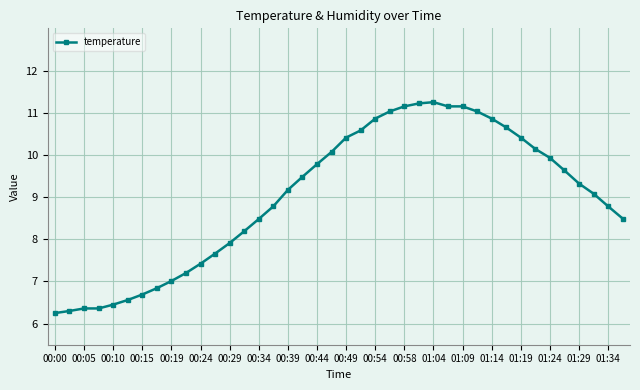

What is the average value?

9.0